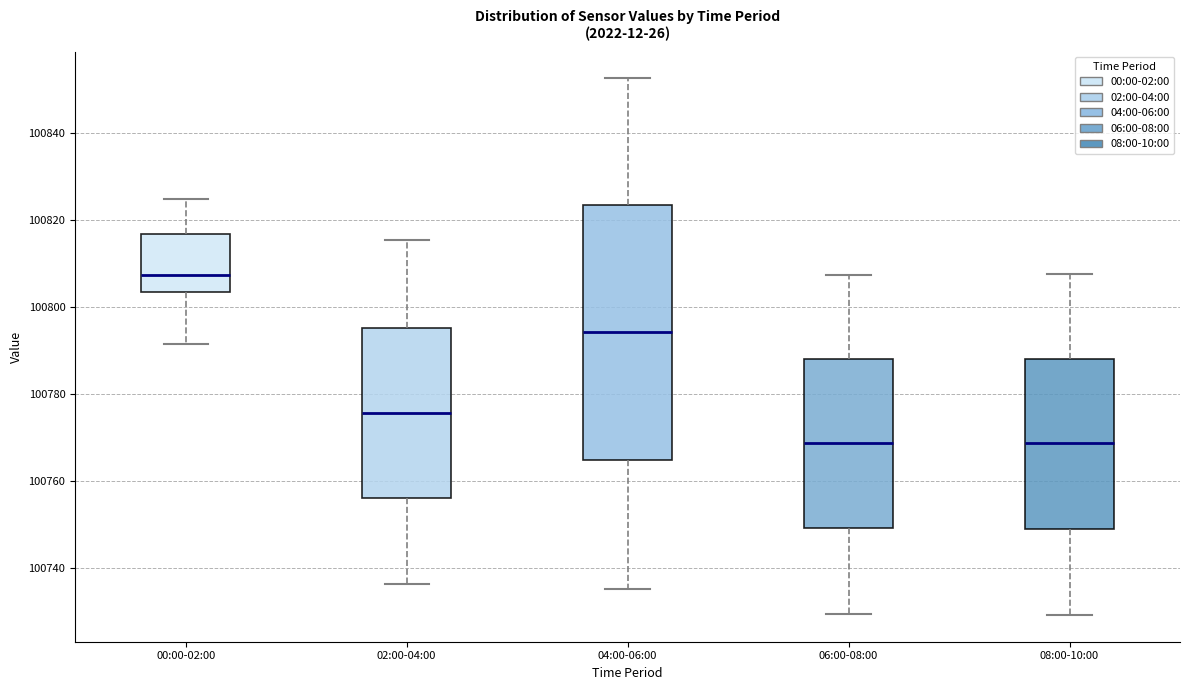

Reading left to right, read every box against the y-axis: the position of its median line, the range the box covers, and the ends of its whiskers. The values are not printed on the chart, so give them approximately, as read against the axis.

00:00-02:00: median 100808, box 100804 to 100816, whiskers 100792 to 100824
02:00-04:00: median 100776, box 100756 to 100796, whiskers 100736 to 100816
04:00-06:00: median 100794, box 100764 to 100824, whiskers 100736 to 100852
06:00-08:00: median 100768, box 100750 to 100788, whiskers 100730 to 100808
08:00-10:00: median 100768, box 100750 to 100788, whiskers 100730 to 100808